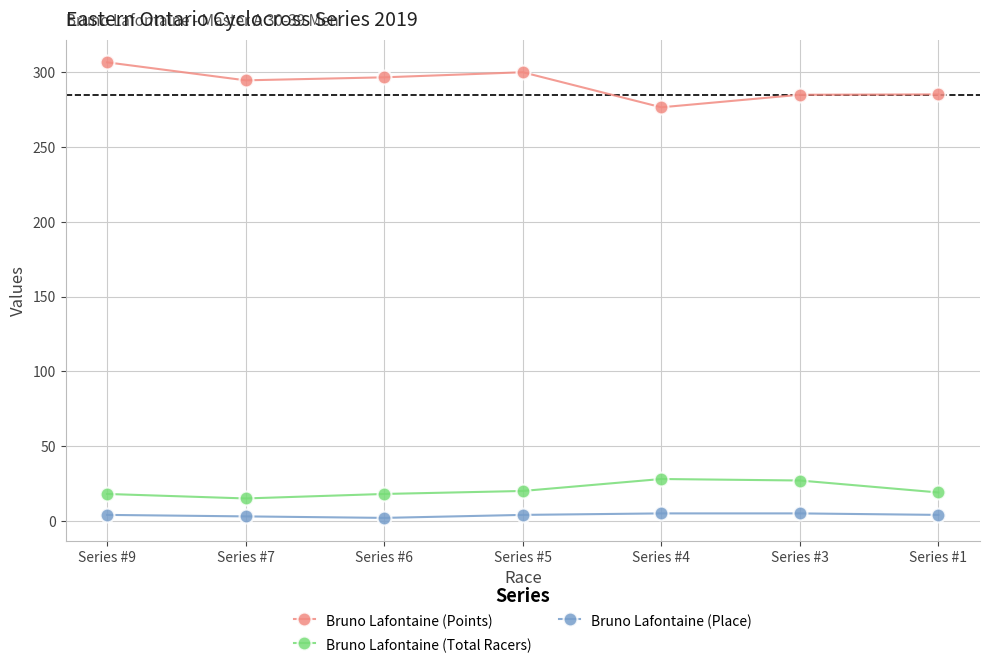

True or false: Bruno Lafontaine (Place) and Bruno Lafontaine (Total Racers) cross at least once.

False